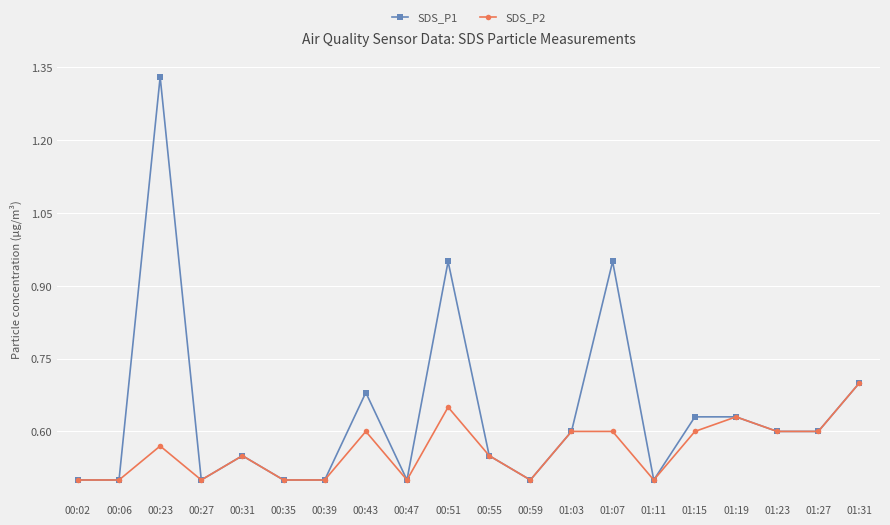

Rank the series by their average value, from highest to lowest.

SDS_P1, SDS_P2